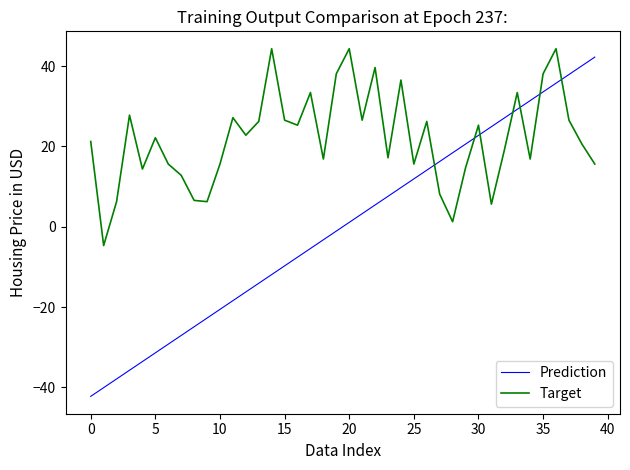

List the series in order of their overall mean, highest first.

Target, Prediction